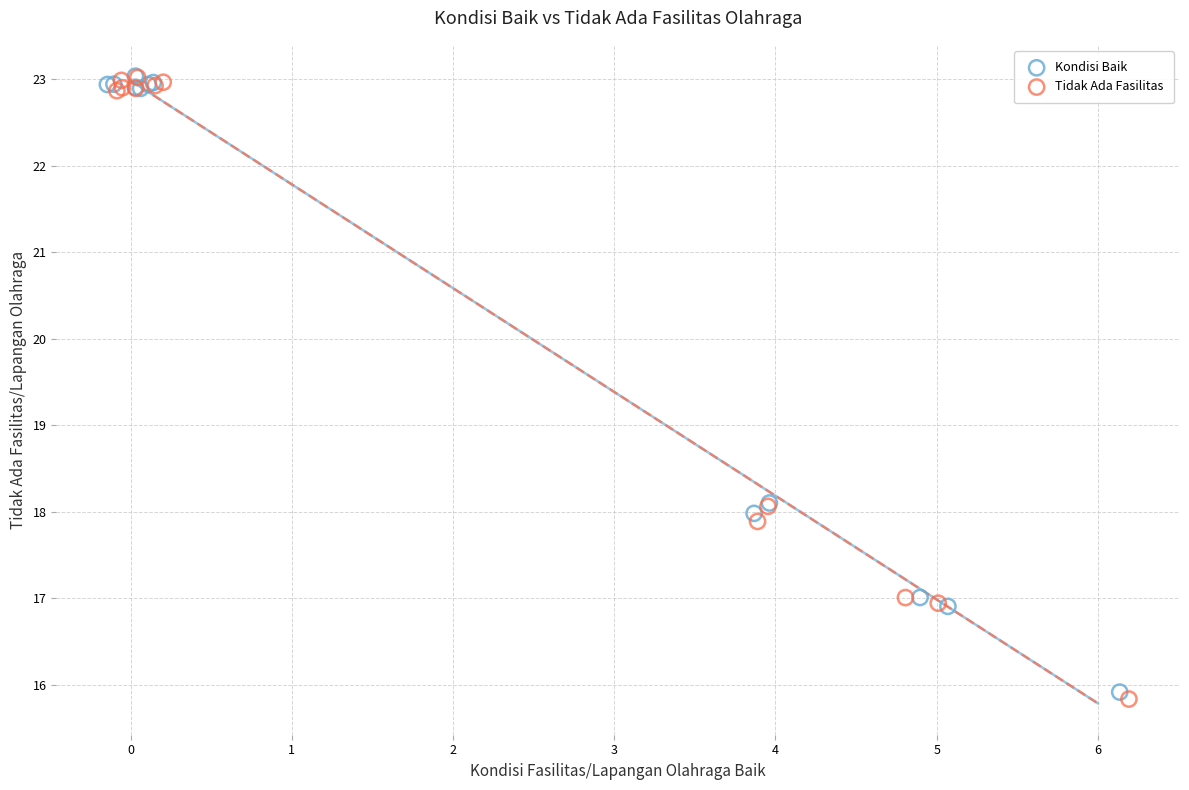

What are all the series names shown in the legend?

Kondisi Baik, Tidak Ada Fasilitas